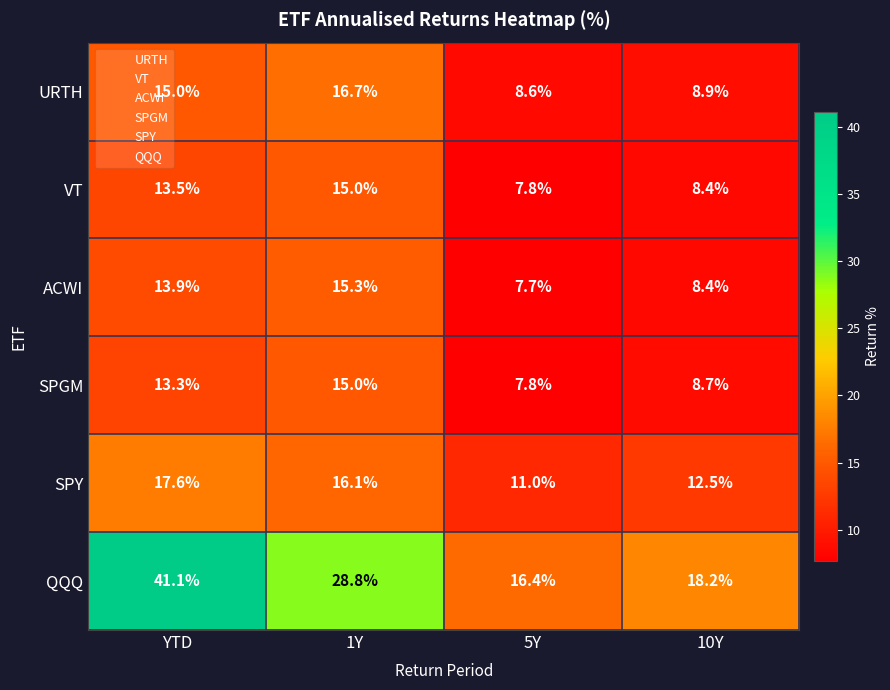

Reading left to right, list all the values displayed in this chart.

URTH: YTD=15.0	1Y=16.7	5Y=8.6	10Y=8.9
VT: YTD=13.5	1Y=15.0	5Y=7.8	10Y=8.4
ACWI: YTD=13.9	1Y=15.3	5Y=7.7	10Y=8.4
SPGM: YTD=13.3	1Y=15.0	5Y=7.8	10Y=8.7
SPY: YTD=17.6	1Y=16.1	5Y=11.0	10Y=12.5
QQQ: YTD=41.1	1Y=28.8	5Y=16.4	10Y=18.2